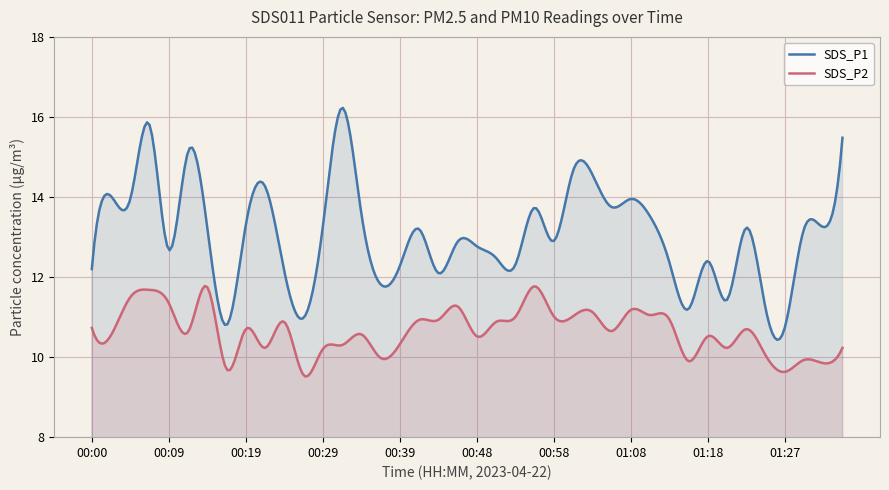

What is the average value of the SDS_P1 series?

13.1